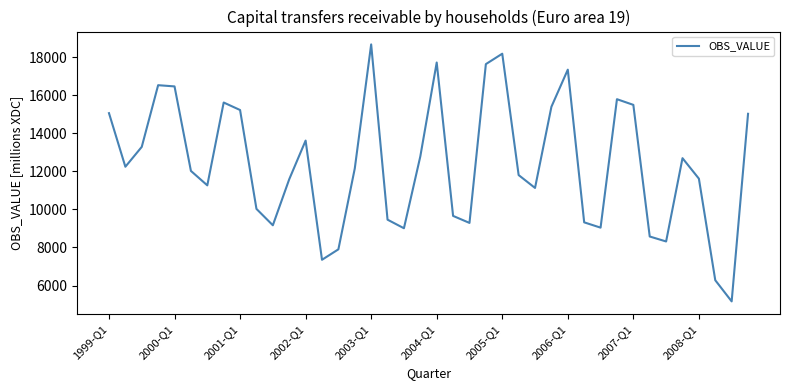

What is the greatest value displayed?

18663.7